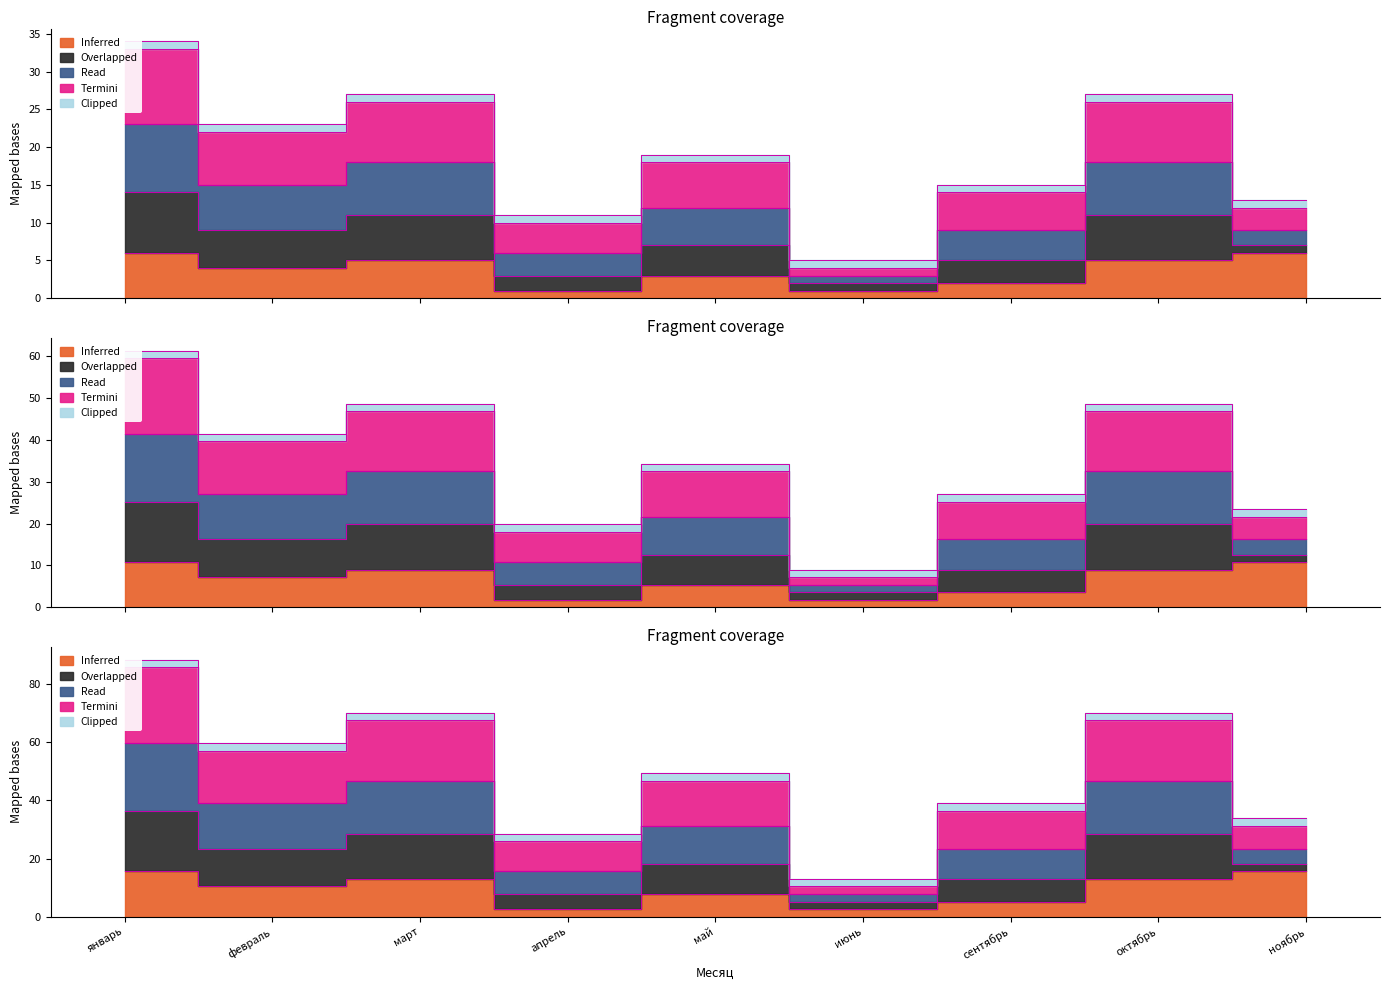

What is the difference between the second highest and second lowest values in the Read series?

16.0